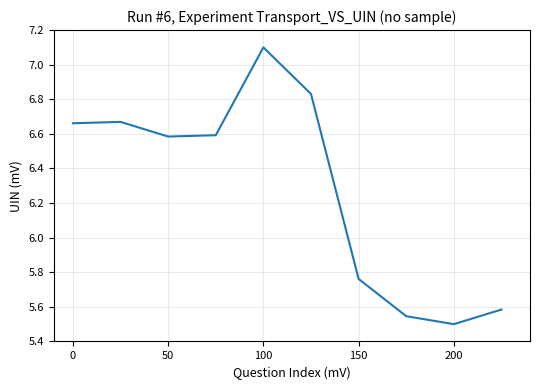

What is the difference between the maximum and minimum values?

1.6